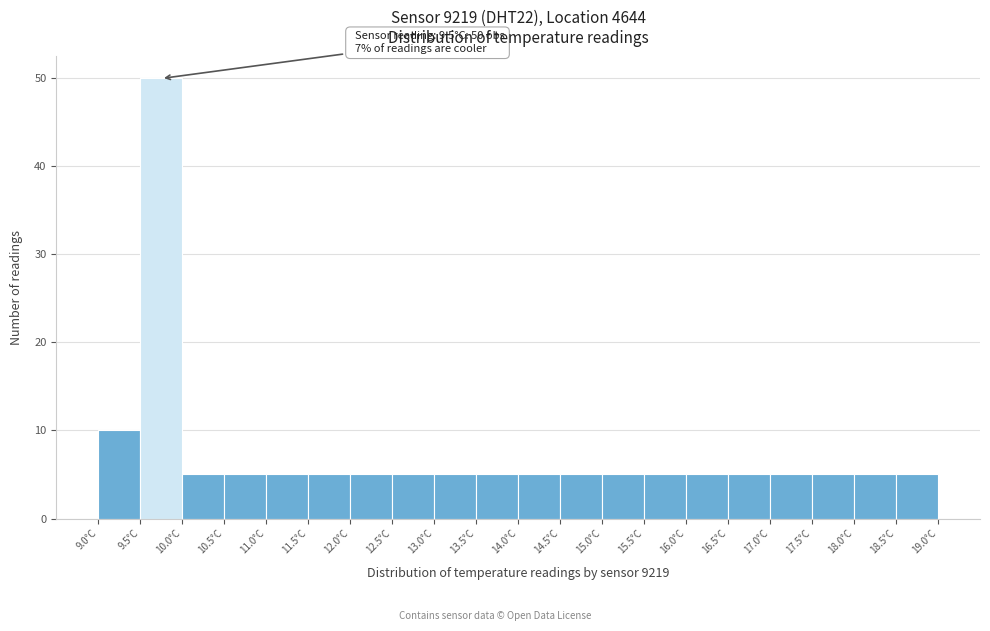

Over which range of the x-axis is the bar tallest?

9.5 to 10.0